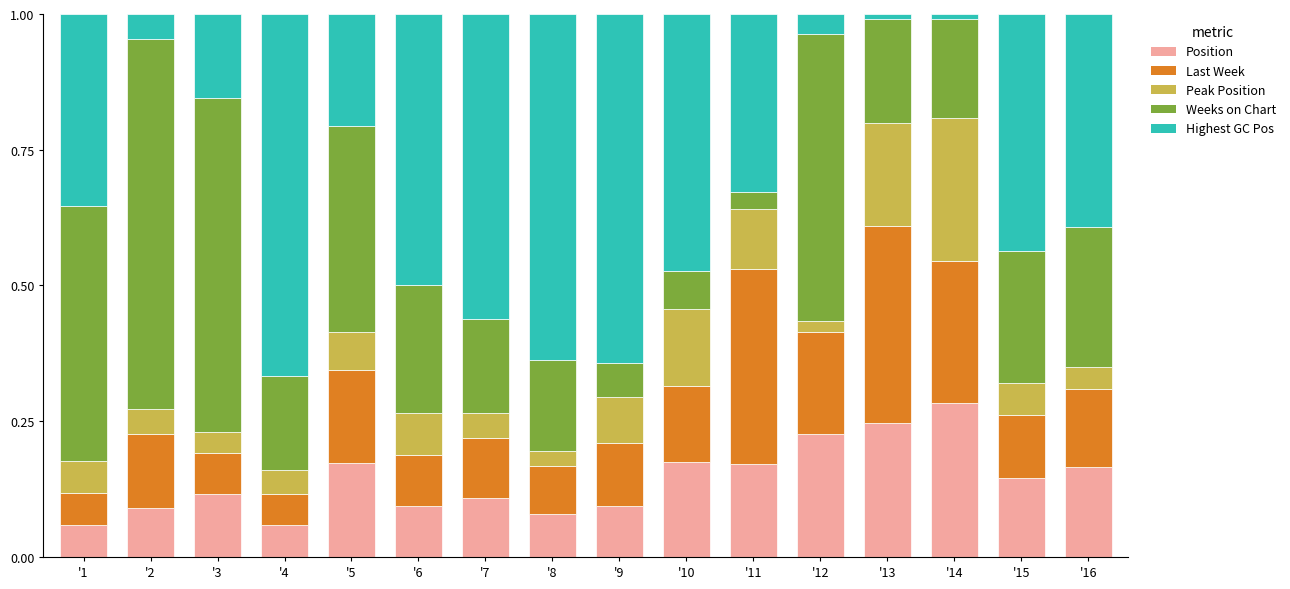

What is the total value across all series at '7?

1.0